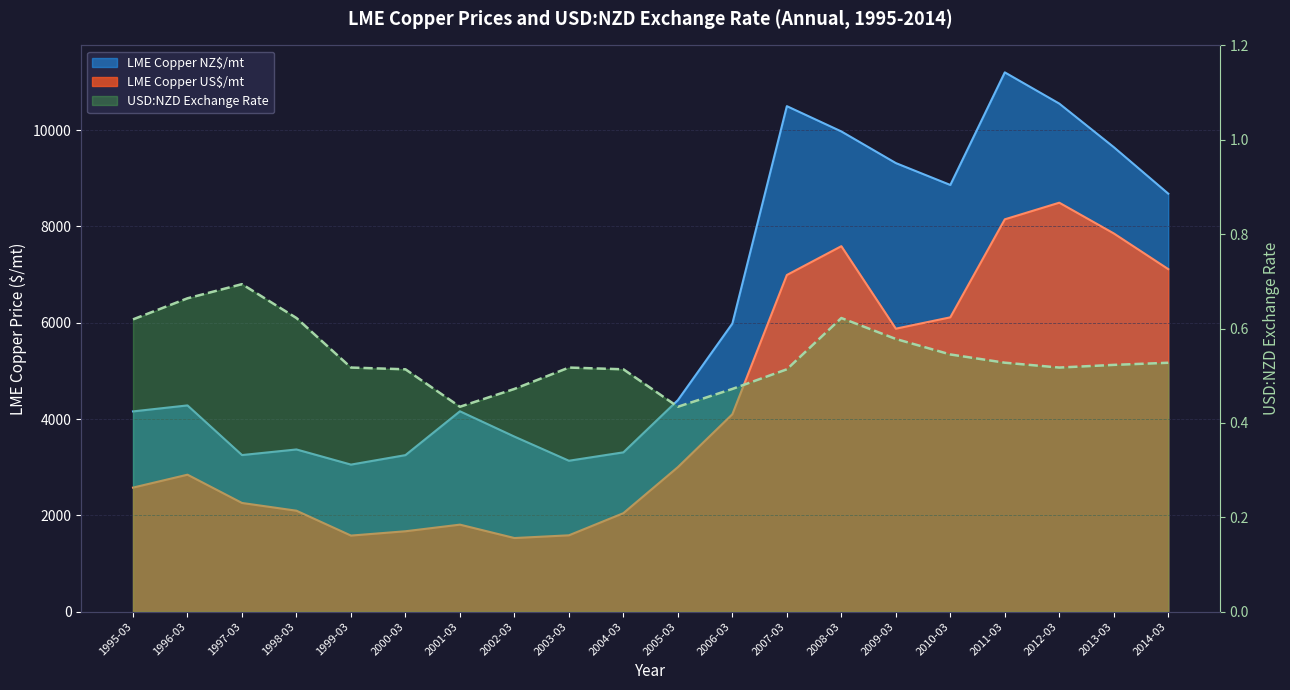

What is the difference between the LME Copper US$/mt values at 2001-03 and 2009-03?

4069.7